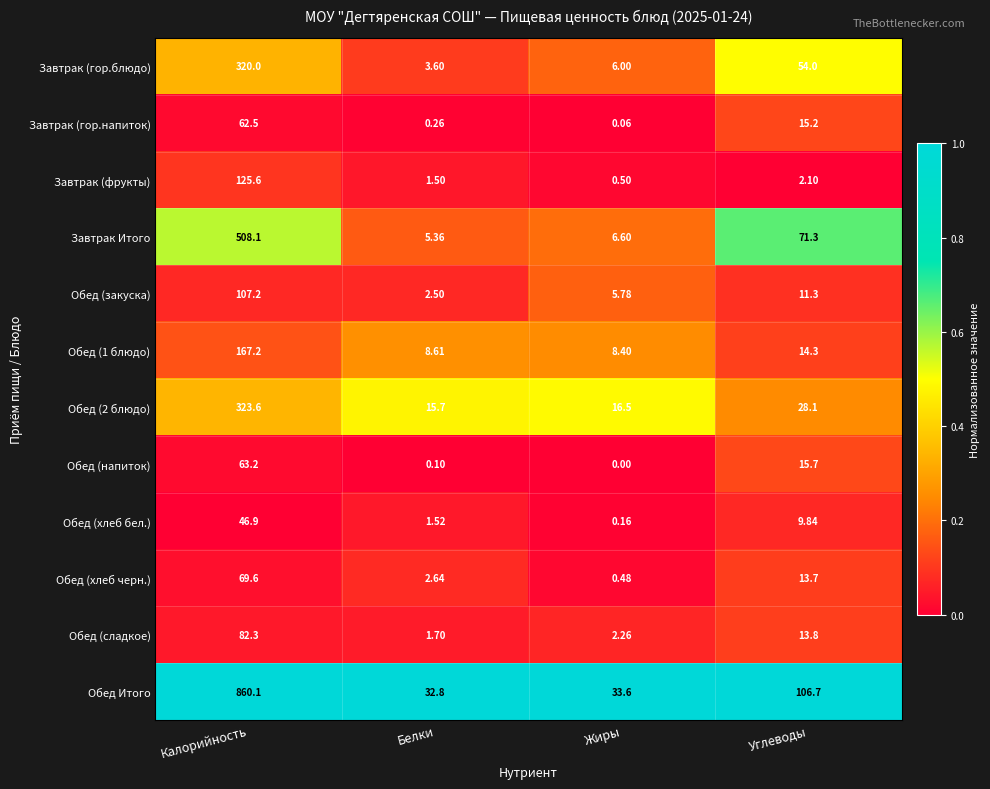

Where does the Завтрак (гор.напиток) series first go above 15?

Калорийность